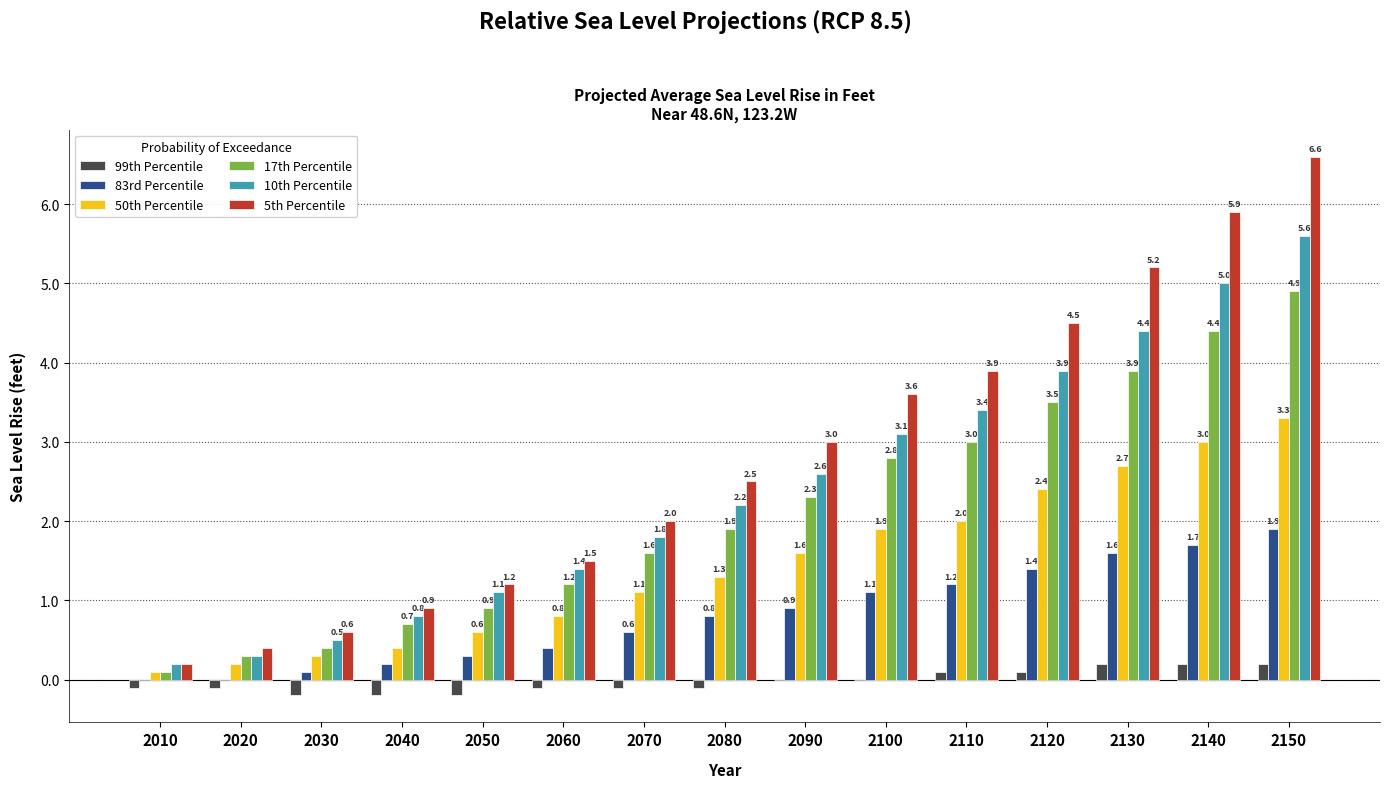

How many 99th Percentile values are between 0 and 1?

7